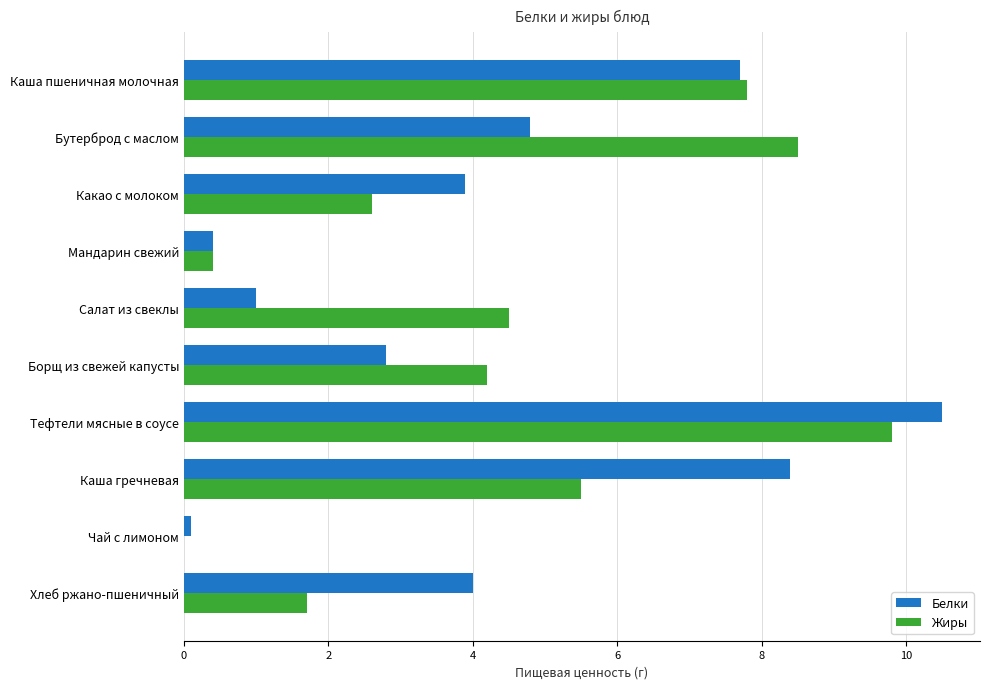

How many values in the Жиры series exceed 4?

6